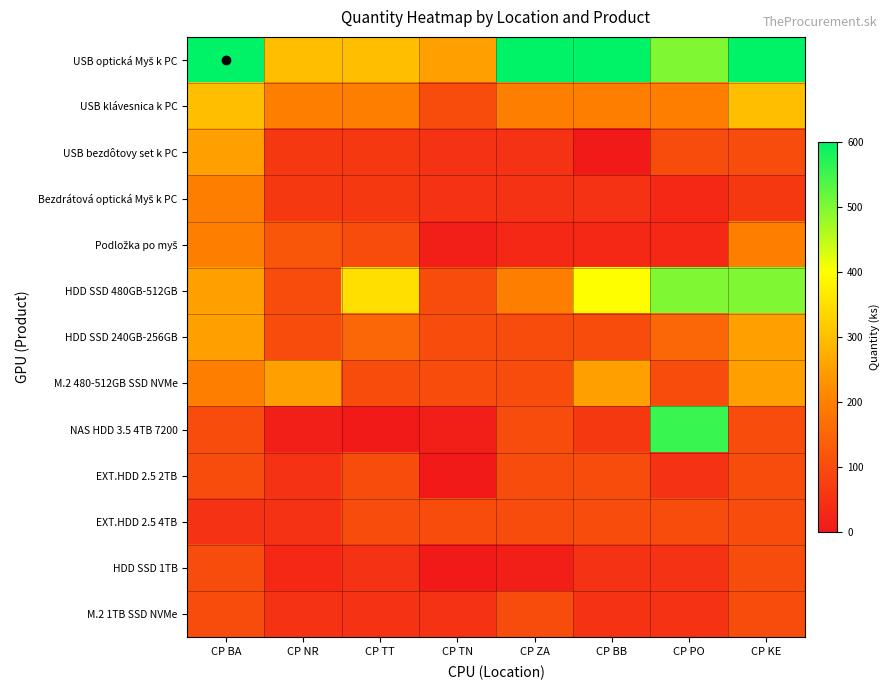

At how many categories does at least one series exceed 582?

4